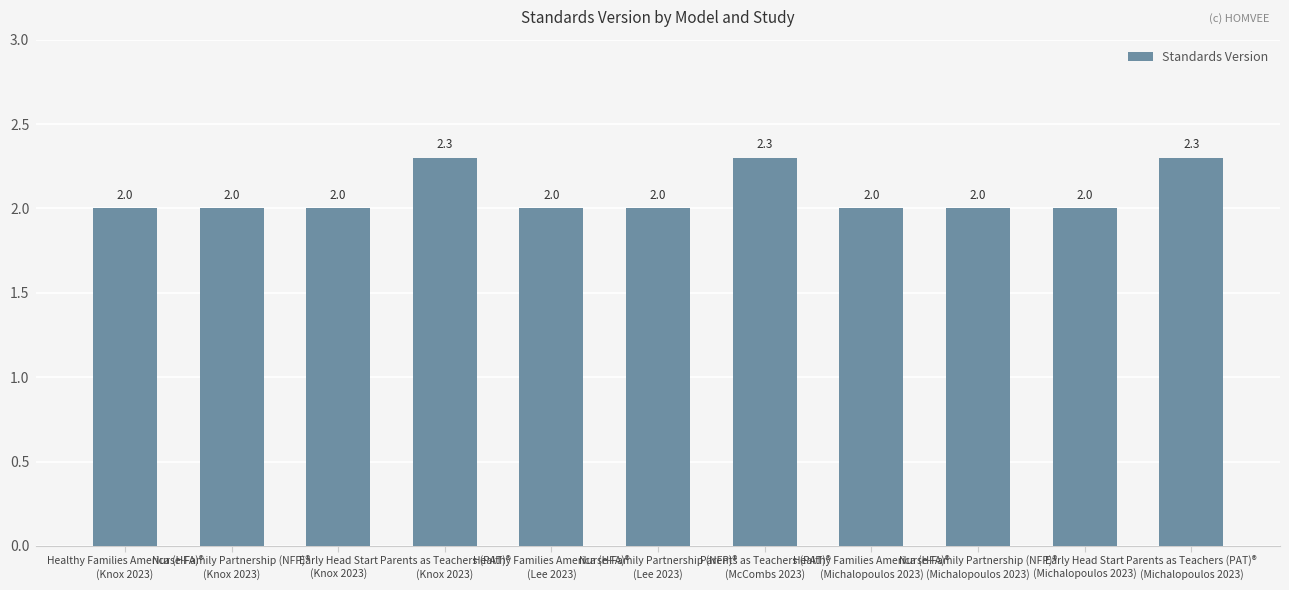

Count the values in the range 2 to 3.

11